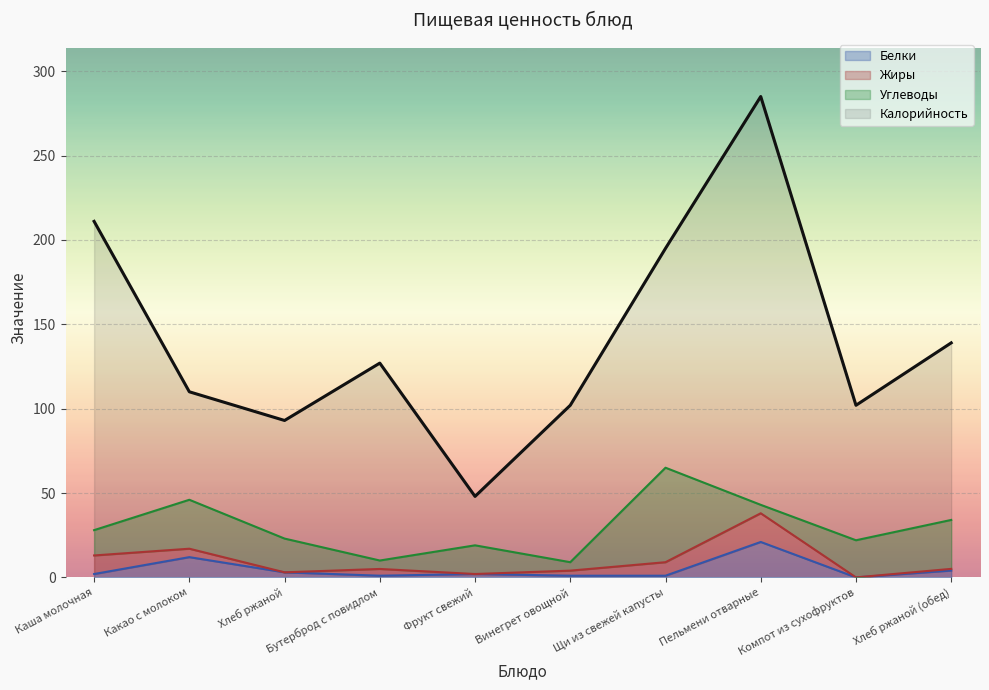

True or false: Калорийность and Белки cross at least once.

False